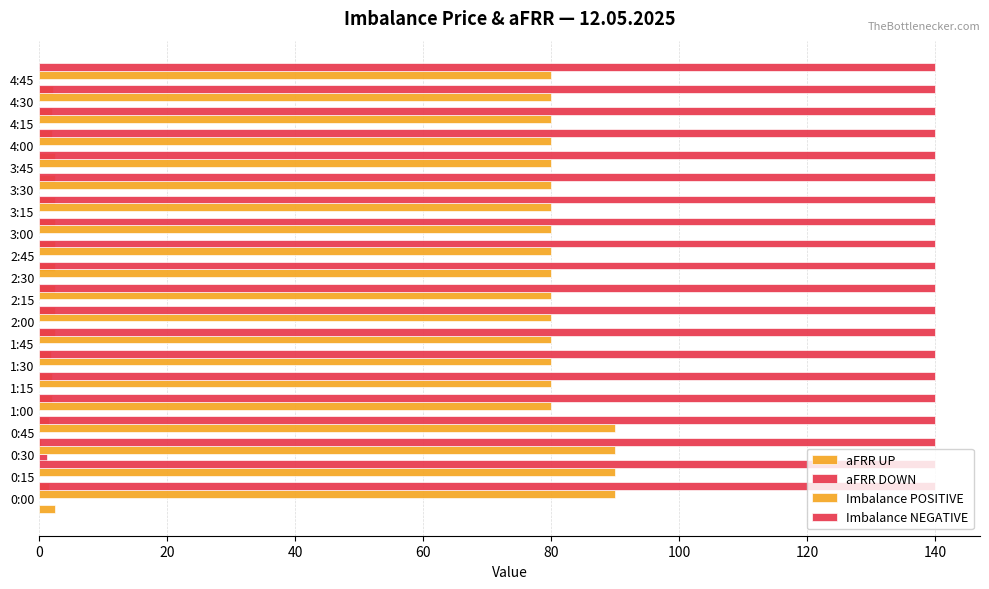

How many groups of bars are there?

20